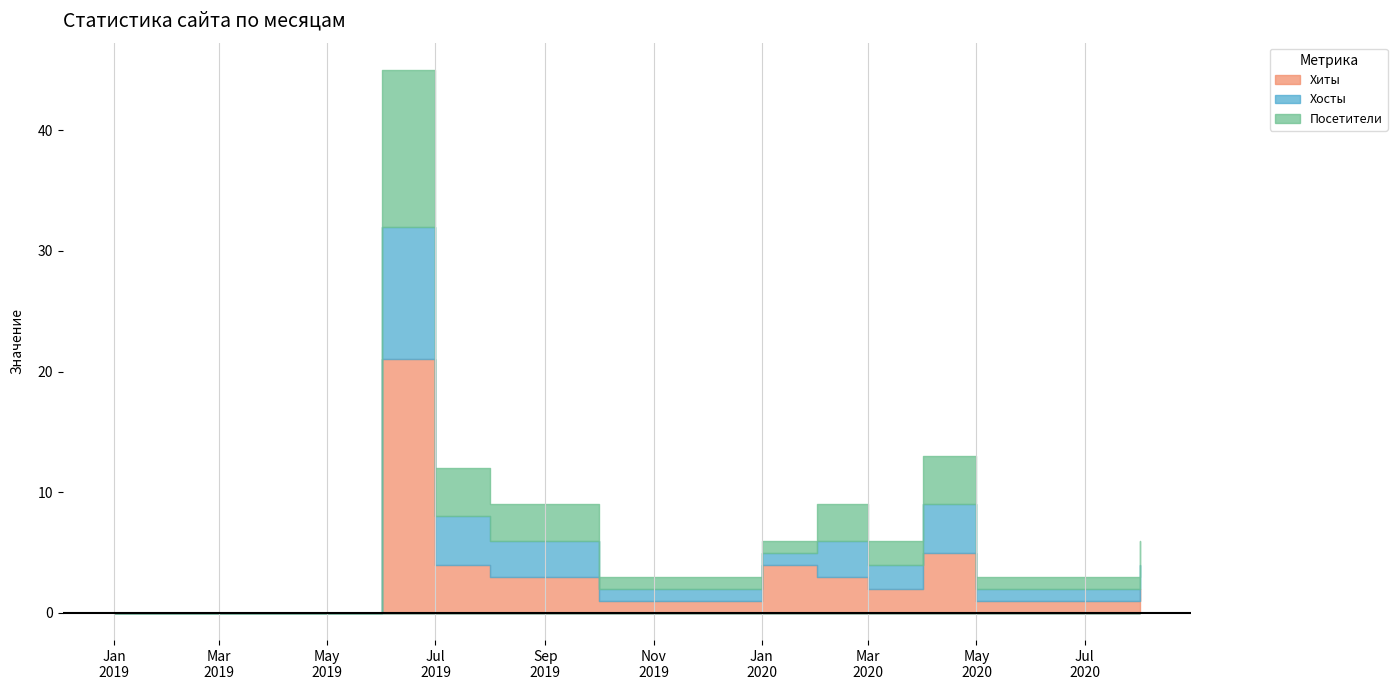

True or false: Посетители and Хосты cross at least once.

False